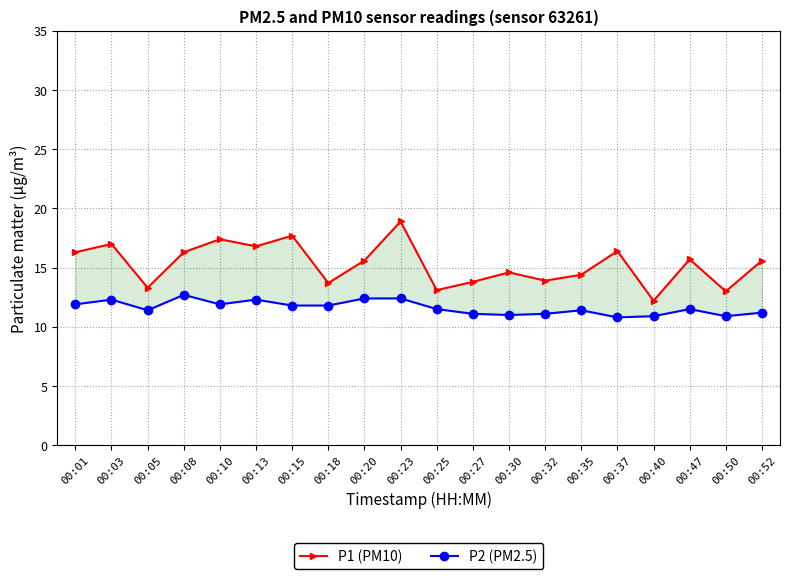

What is the minimum value for P1 (PM10)?

12.2